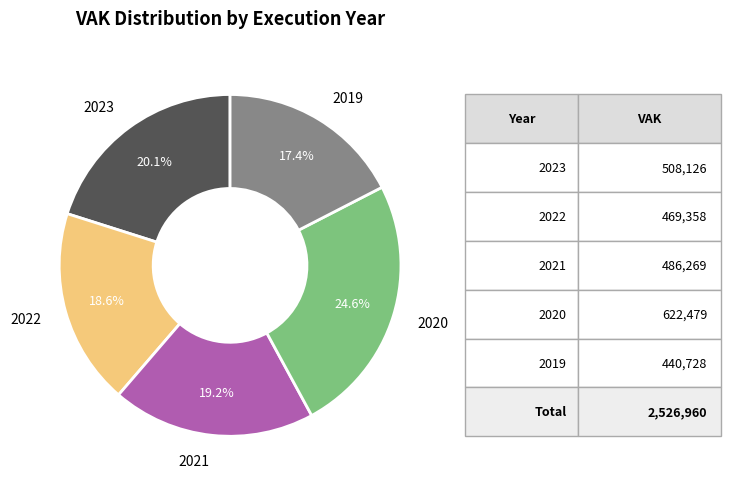

Is the sum of 2022 and 2019 greater than half?

No